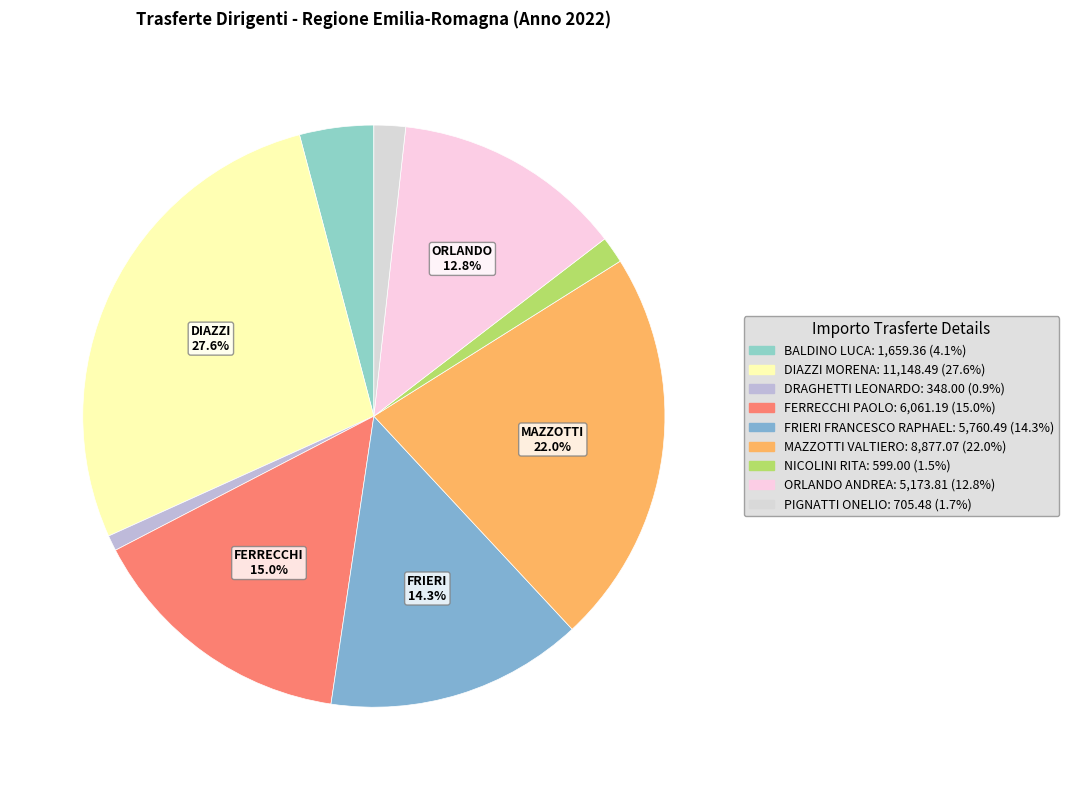

Which has a higher value, FRIERI FRANCESCO RAPHAEL or MAZZOTTI VALTIERO?

MAZZOTTI VALTIERO